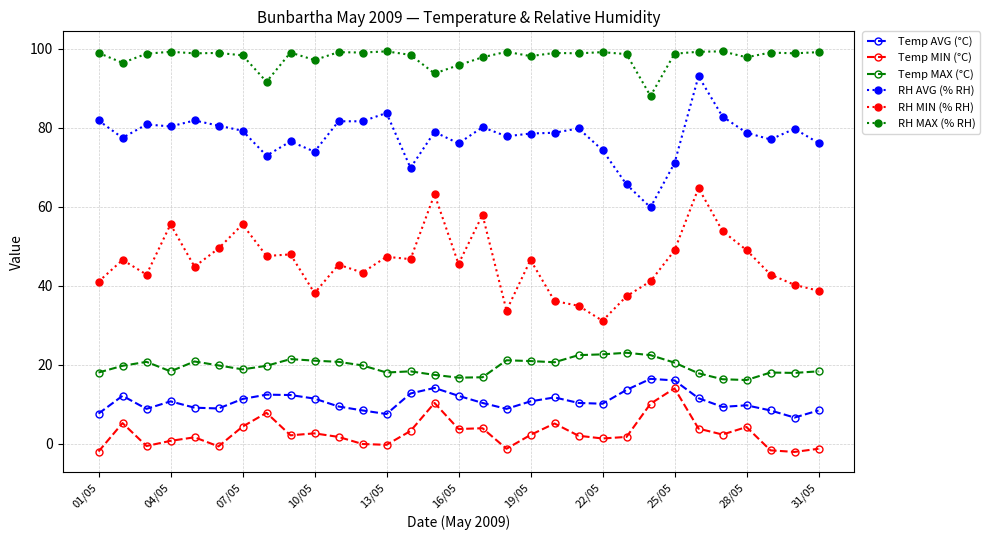

True or false: Temp AVG (°C) and RH MIN (% RH) intersect in this chart.

False